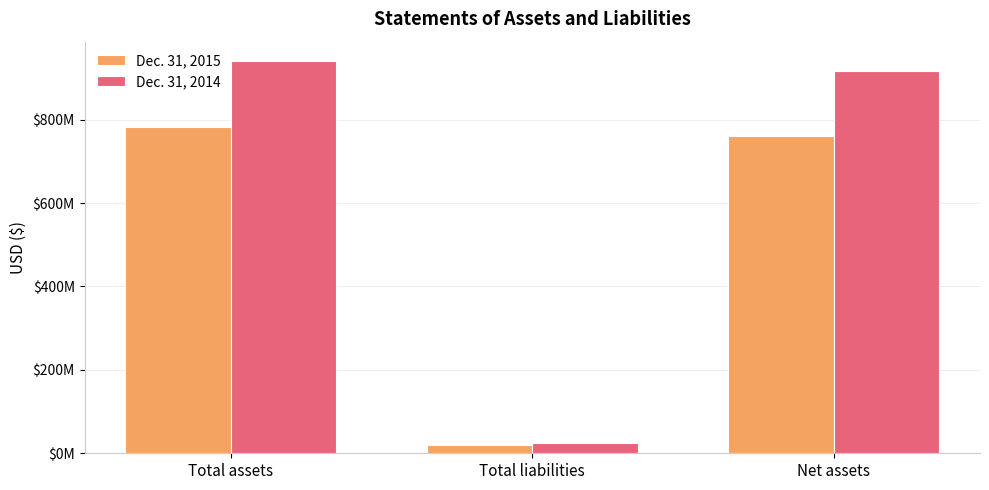

At how many categories does at least one series exceed 90298946?

2